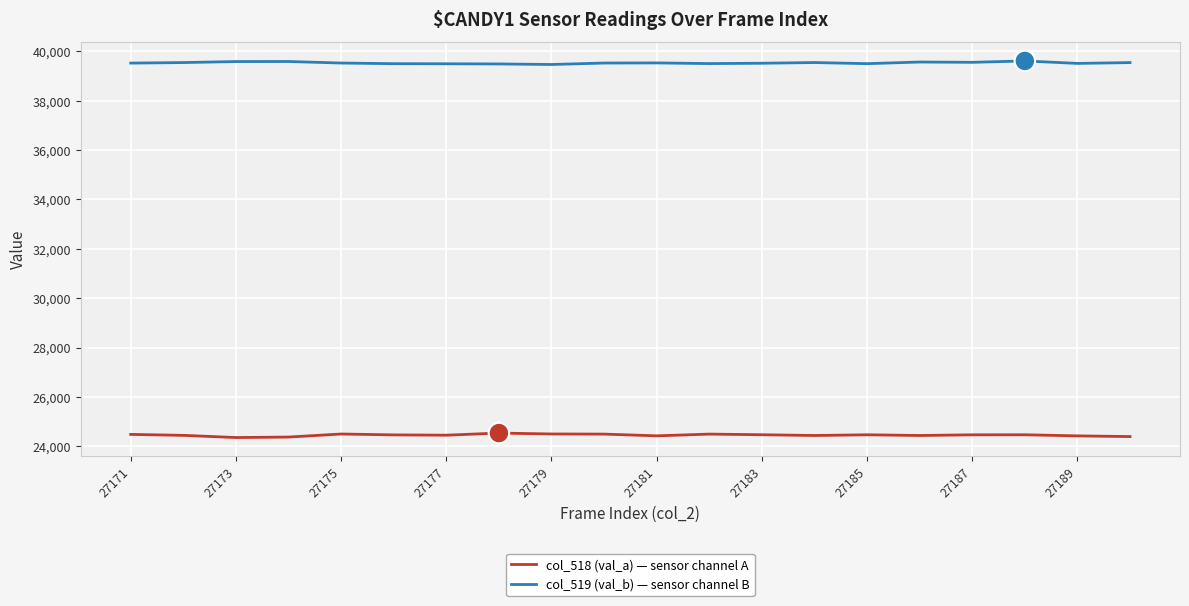

How many distinct data groups are displayed?

2